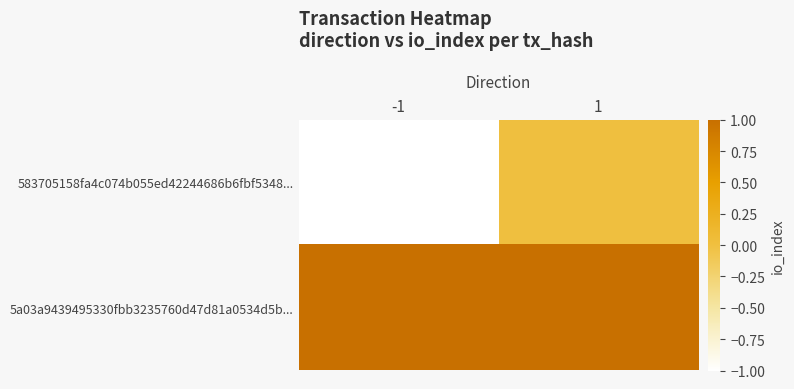

At which category is the sum across all series the highest?

1